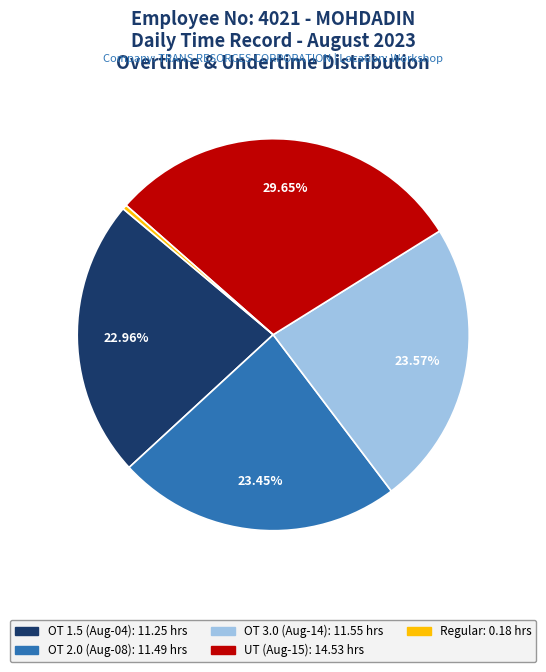

Is there a majority slice in this chart?

No